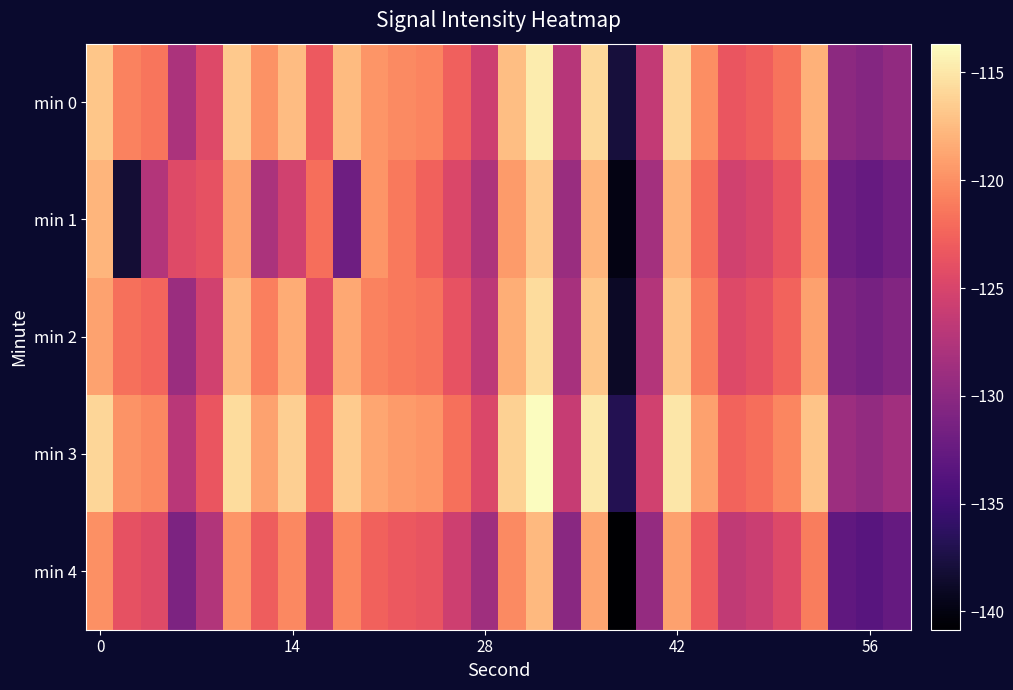

Reading left to right, transcribe all the data shown in this chart.

min 0: -116.9	-120.8	-121.5	-128.0	-124.5	-116.7	-119.9	-117.4	-123.2	-117.6	-119.7	-120.3	-120.6	-122.7	-125.7	-117.3	-114.7	-127.2	-115.9	-137.9	-126.5	-116.0	-120.0	-123.5	-122.9	-121.5	-118.0	-129.9	-130.5	-129.6
min 1: -117.9	-138.2	-127.5	-124.5	-123.9	-118.9	-128.0	-125.5	-121.9	-132.0	-119.7	-121.3	-122.6	-124.7	-127.7	-119.3	-116.7	-129.2	-117.9	-139.9	-128.5	-118.0	-122.0	-125.5	-124.9	-123.5	-120.0	-131.9	-132.5	-131.6
min 2: -118.9	-121.8	-122.5	-129.0	-125.5	-117.7	-120.9	-118.4	-124.2	-118.6	-120.7	-121.3	-121.6	-123.7	-126.7	-118.3	-115.7	-128.2	-116.9	-138.9	-127.5	-117.0	-121.0	-124.5	-123.9	-122.5	-119.0	-130.9	-131.5	-130.6
min 3: -115.9	-119.8	-120.5	-127.0	-123.5	-115.7	-118.9	-116.4	-122.2	-116.6	-118.7	-119.3	-119.6	-121.7	-124.7	-116.3	-113.7	-126.2	-114.9	-136.9	-125.5	-115.0	-119.0	-122.5	-121.9	-120.5	-117.0	-128.9	-129.5	-128.6
min 4: -119.9	-123.8	-124.5	-131.0	-127.5	-119.7	-122.9	-120.4	-126.2	-120.6	-122.7	-123.3	-123.6	-125.7	-128.7	-120.3	-117.7	-130.2	-118.9	-140.9	-129.5	-119.0	-123.0	-126.5	-125.9	-124.5	-121.0	-132.9	-133.5	-132.6